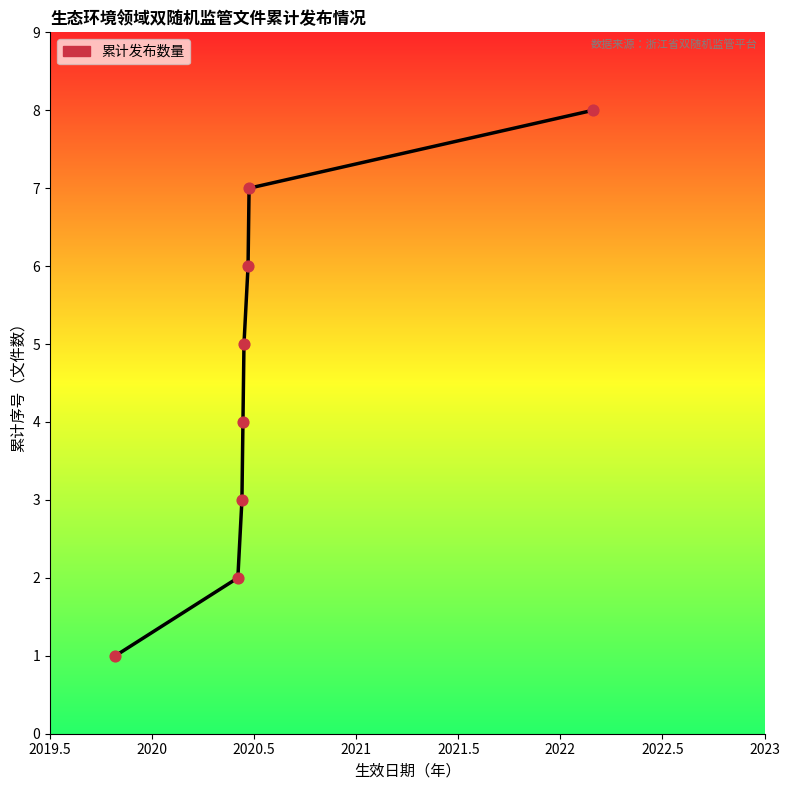

What is the difference between the second highest and minimum values?

6